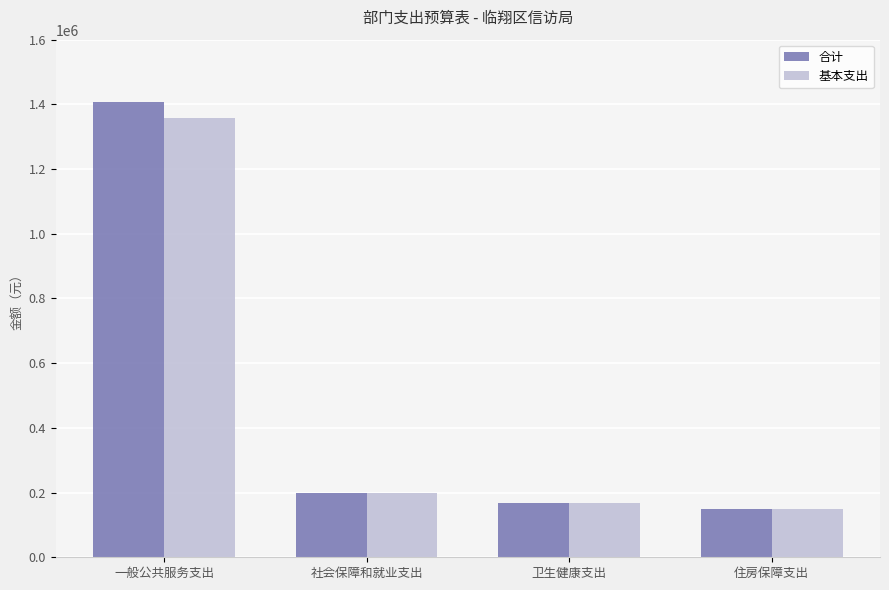

The 基本支出 series shows 75287.5 at 社会保障和就业支出. True or false?

False